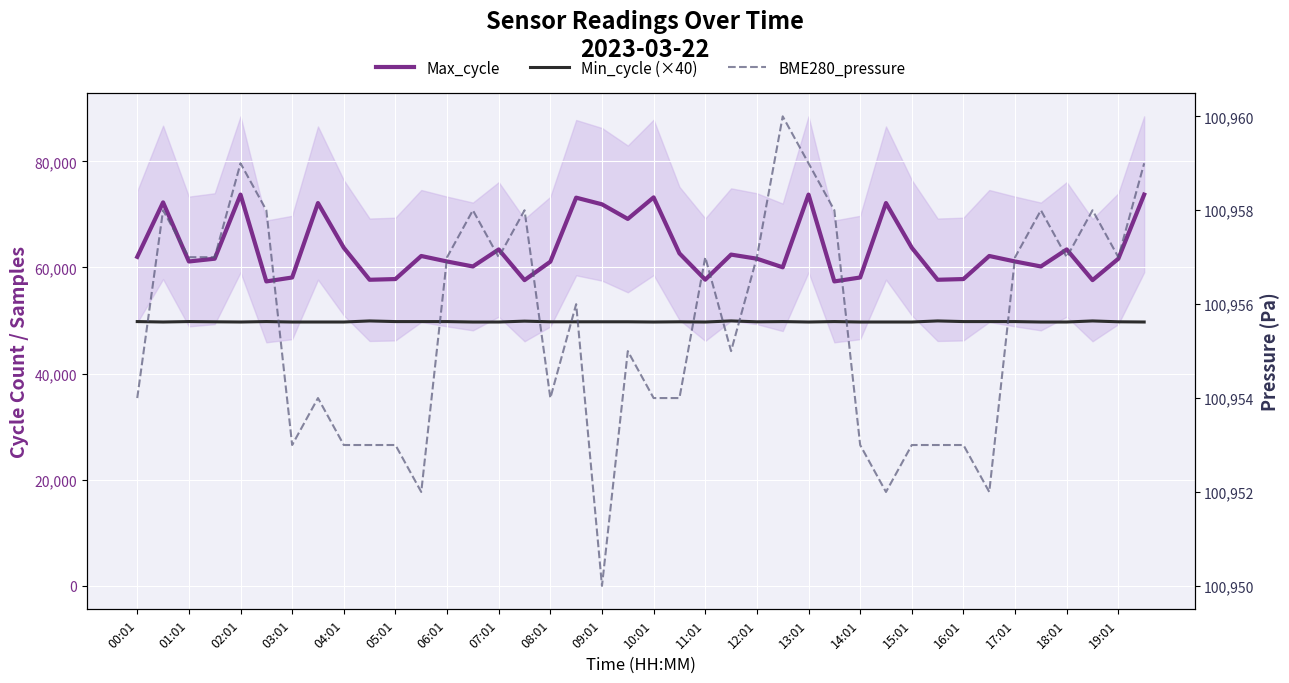

How many categories are shown in the chart?

40